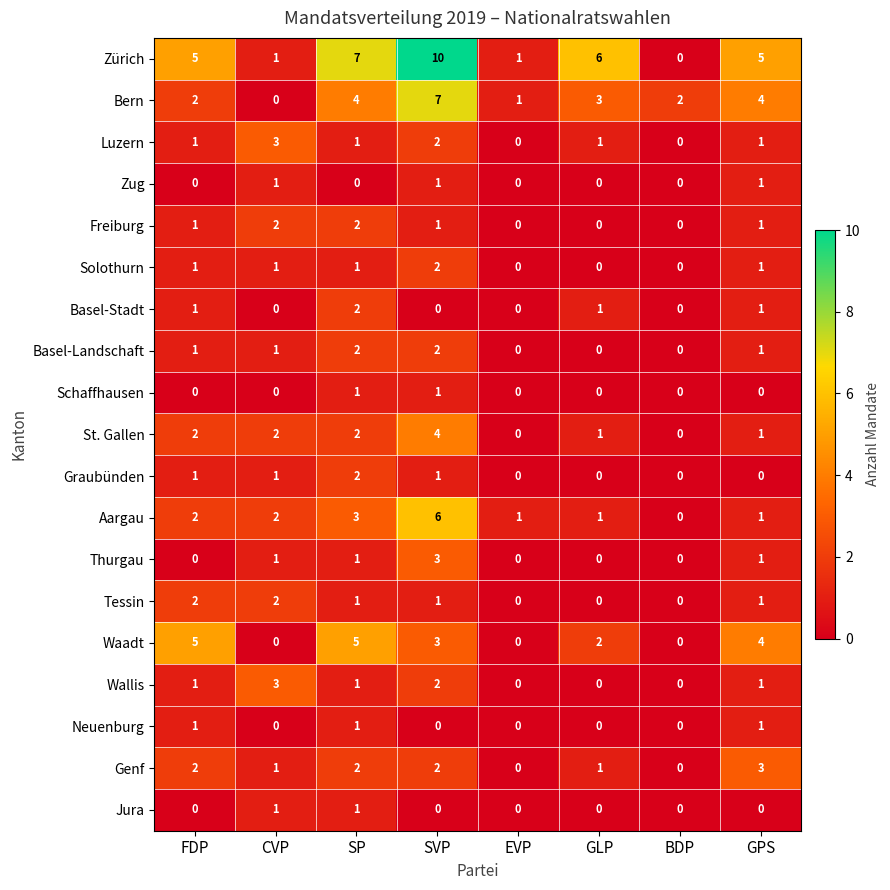

Count the Basel-Landschaft values in the range 0 to 2.

8